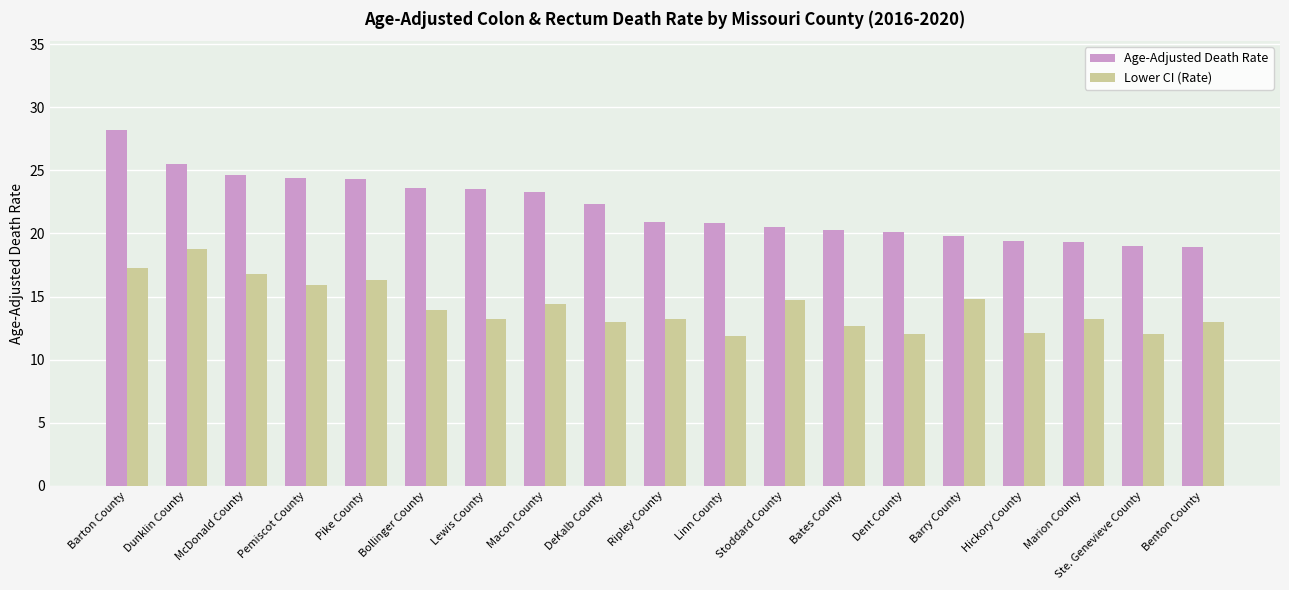

Which series has the widest spread of values?

Age-Adjusted Death Rate